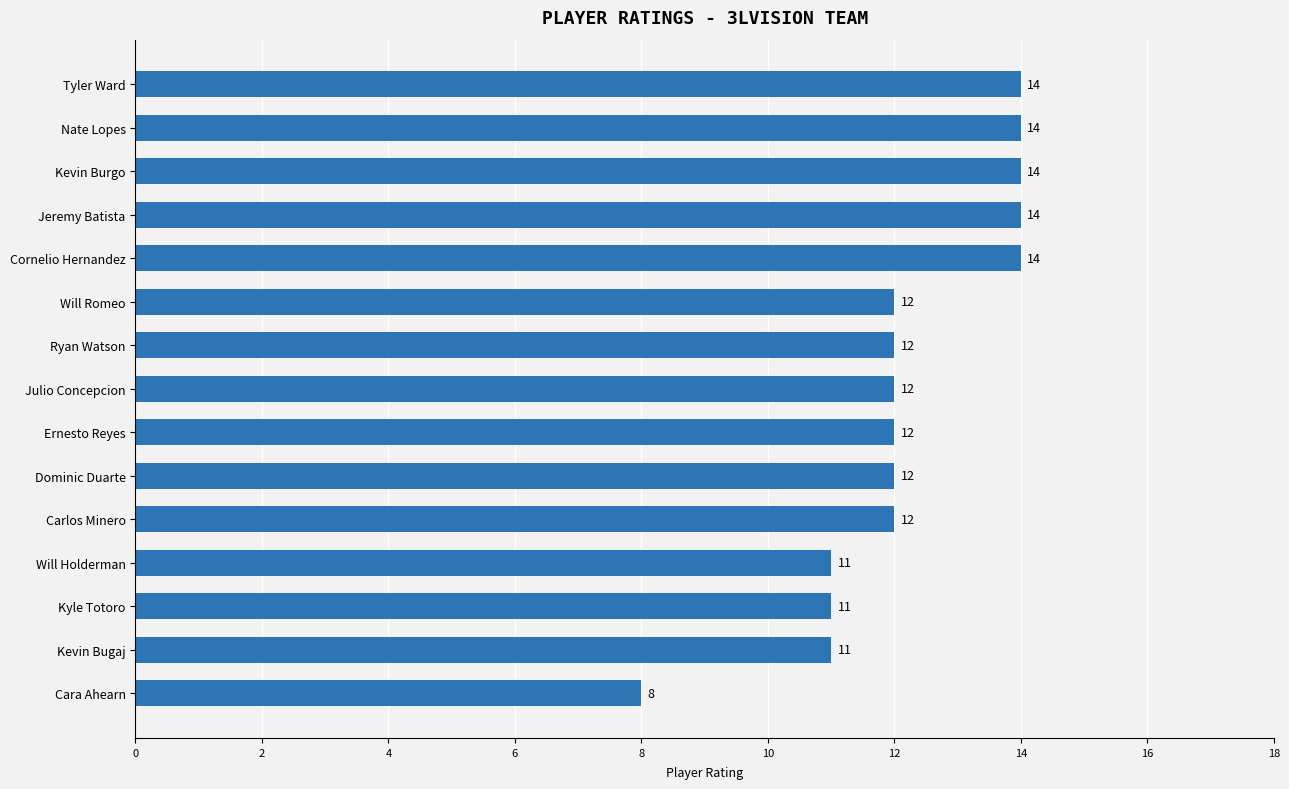

What is the change in value from Nate Lopes to Kevin Bugaj?

-3